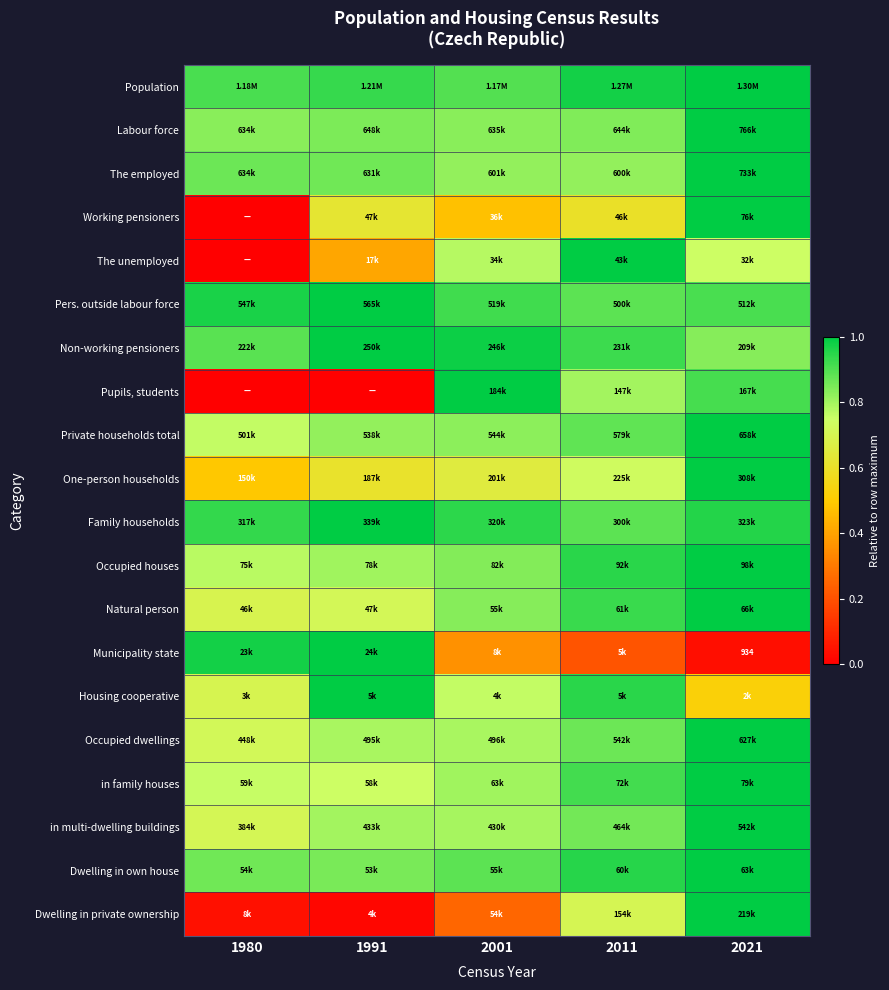

Is it true that Family households equals 1.3 at 1980?

False